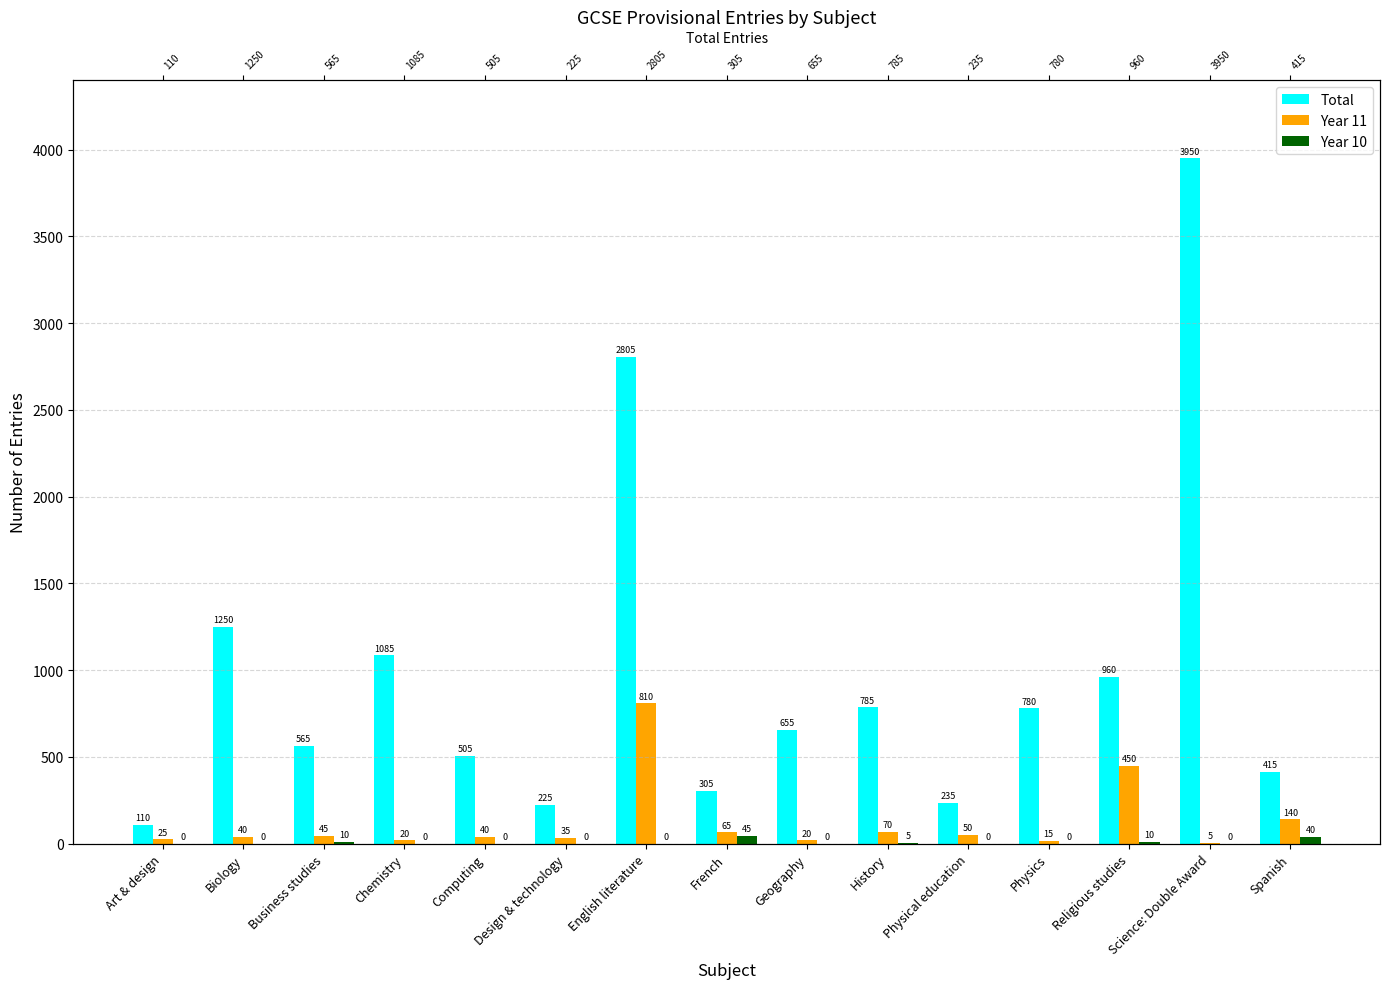

Is it true that Year 10 equals 19 at Spanish?

False